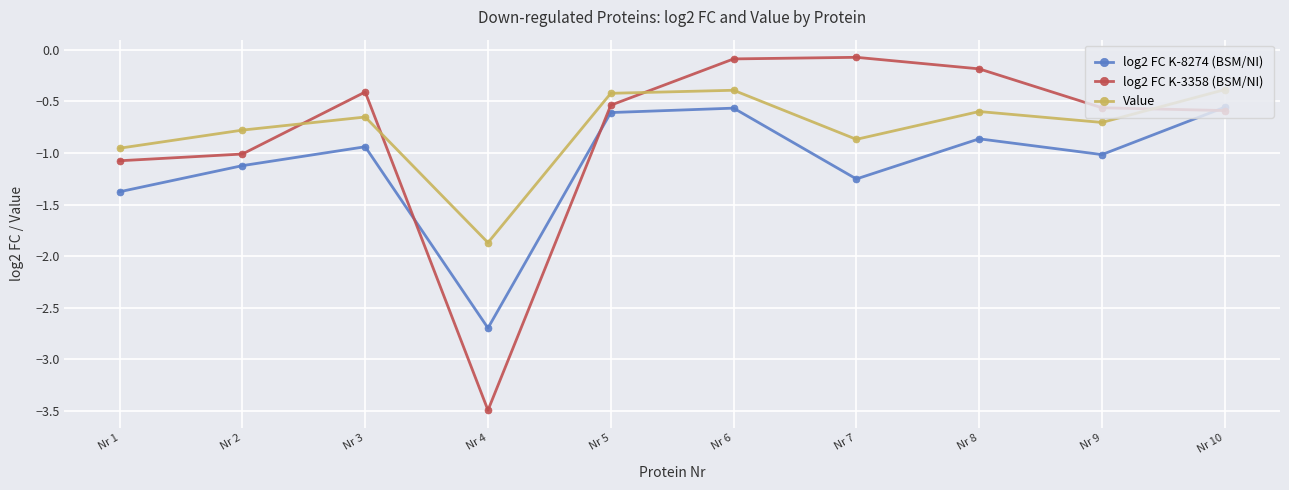

What is the minimum value for log2 FC K-3358 (BSM/NI)?

-3.5